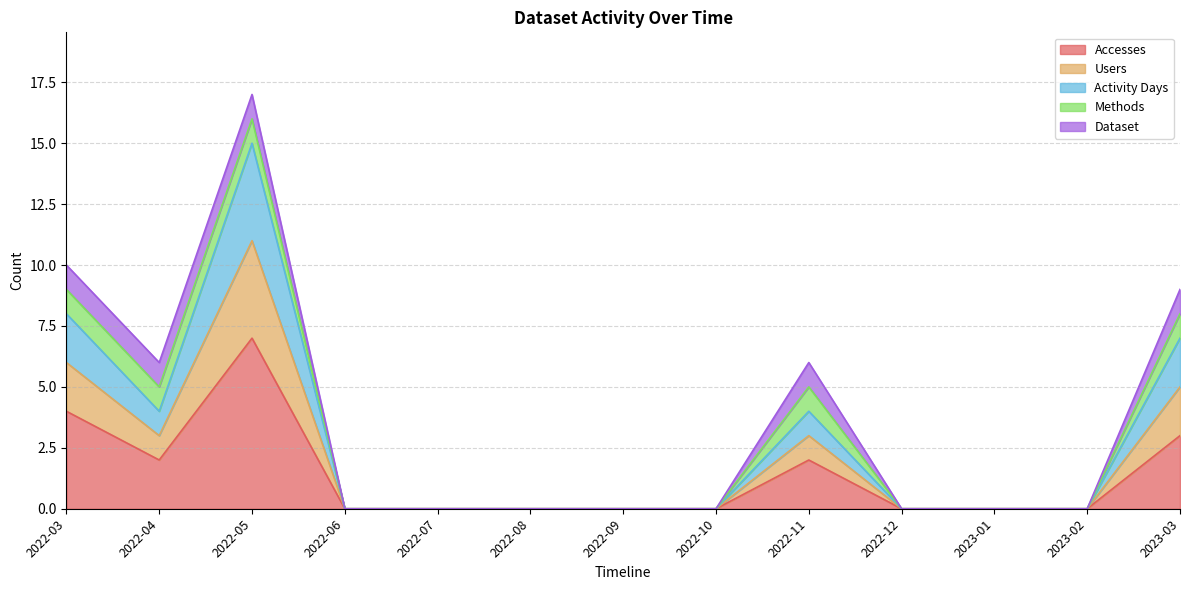

Is it true that Activity Days equals 4 at 2022-04?

False